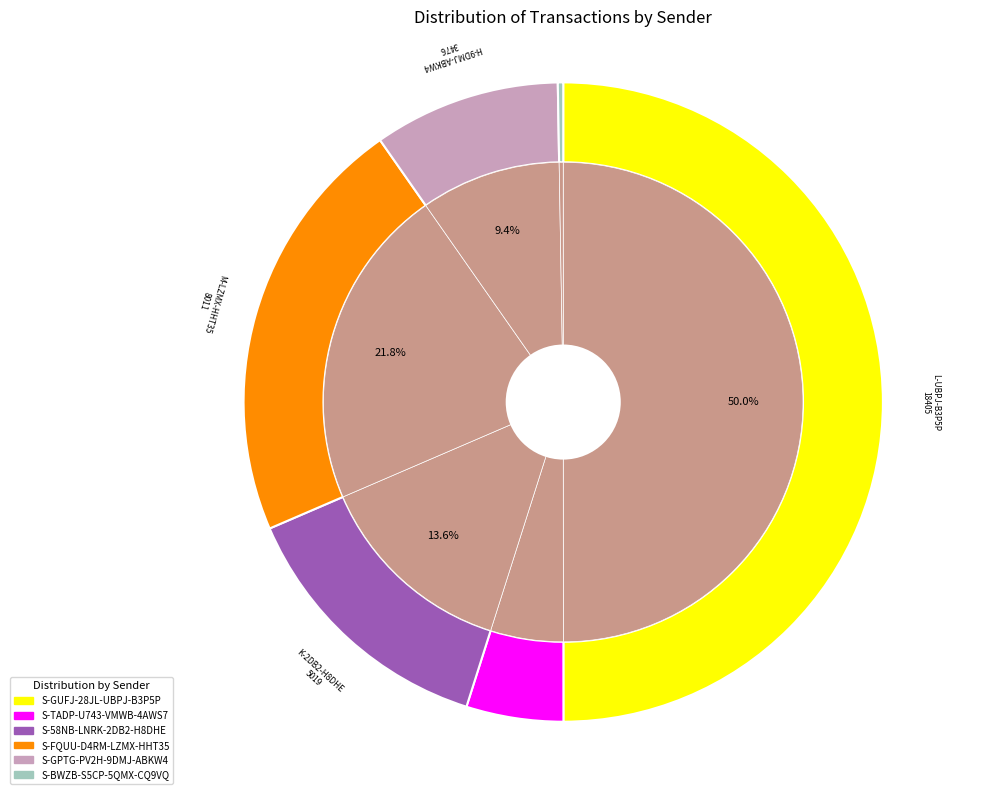

Does any single category account for the majority?

No